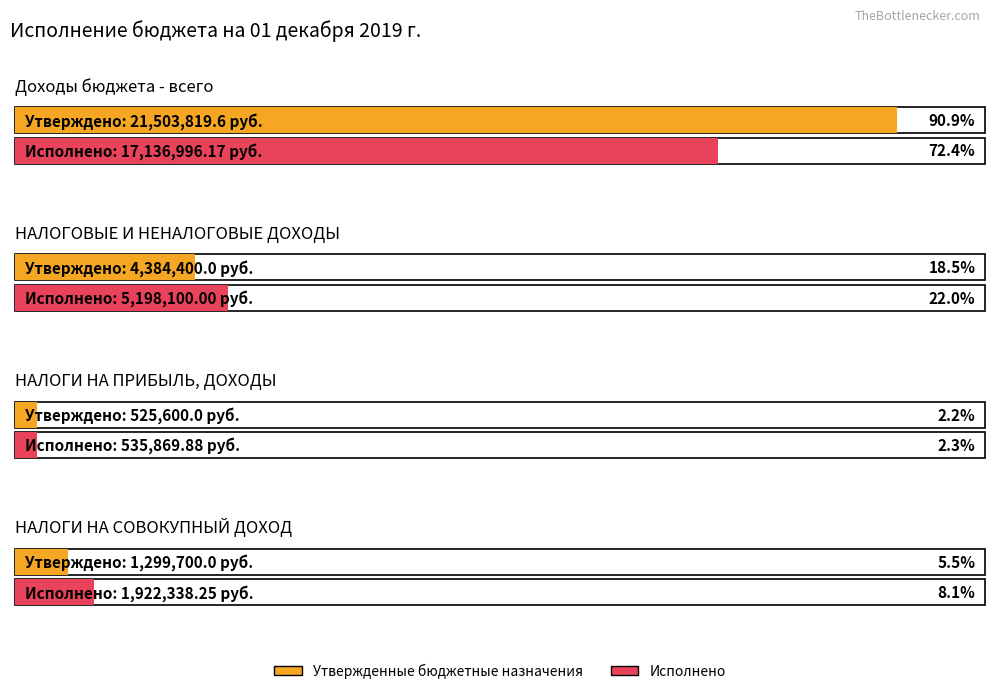

How many bars are there in each group?

2